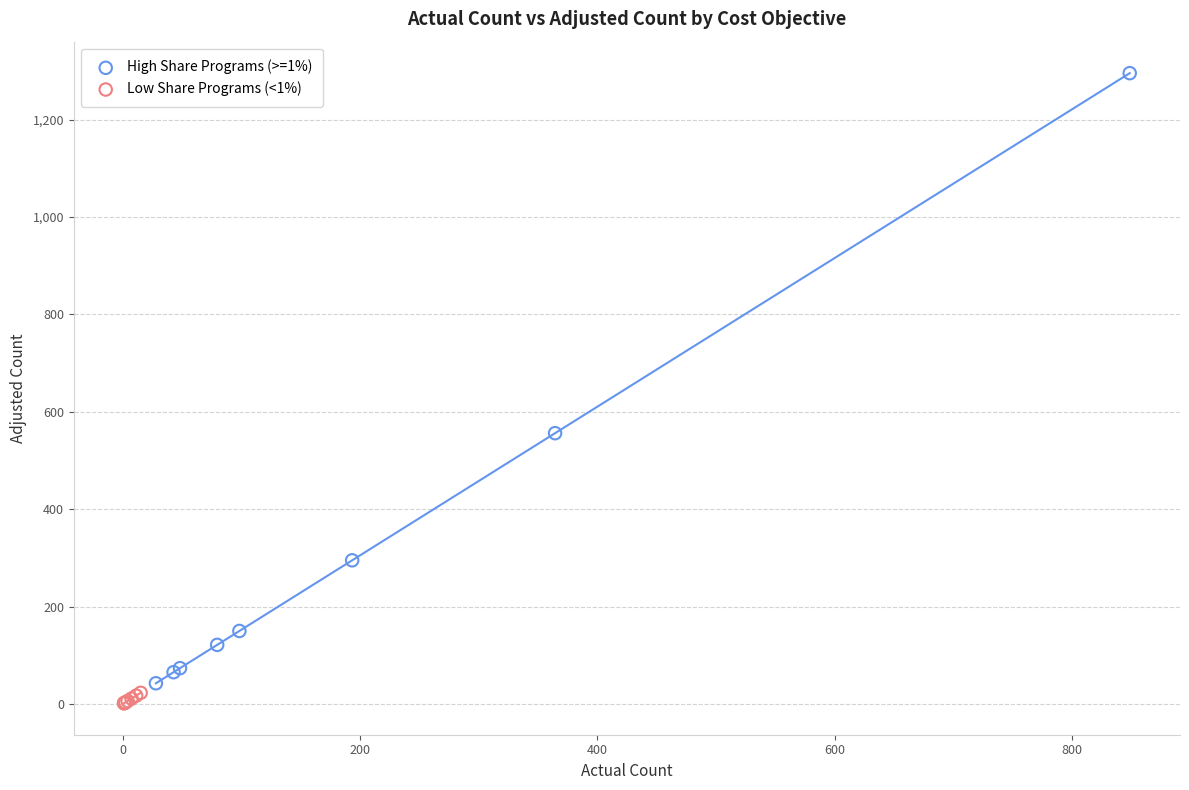

Which series has the largest Y range (max minus min)?

High Share Programs (>=1%)